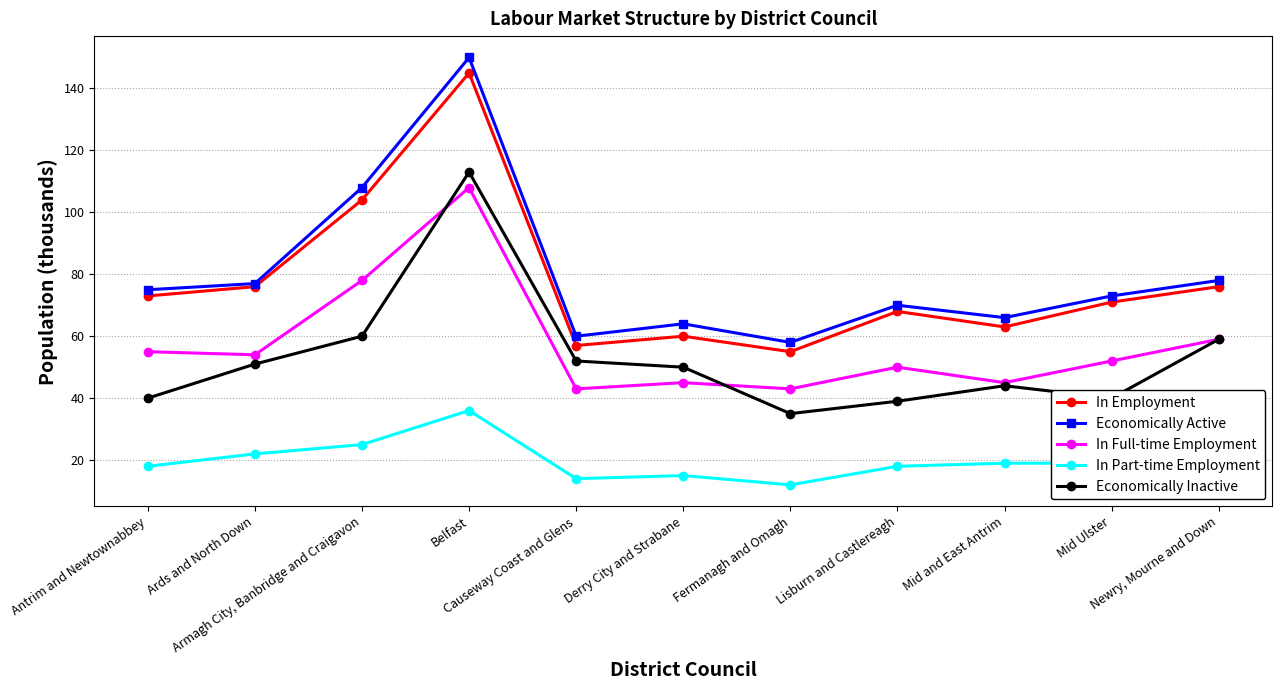

What are all the series names shown in the legend?

In Employment, Economically Active, In Full-time Employment, In Part-time Employment, Economically Inactive